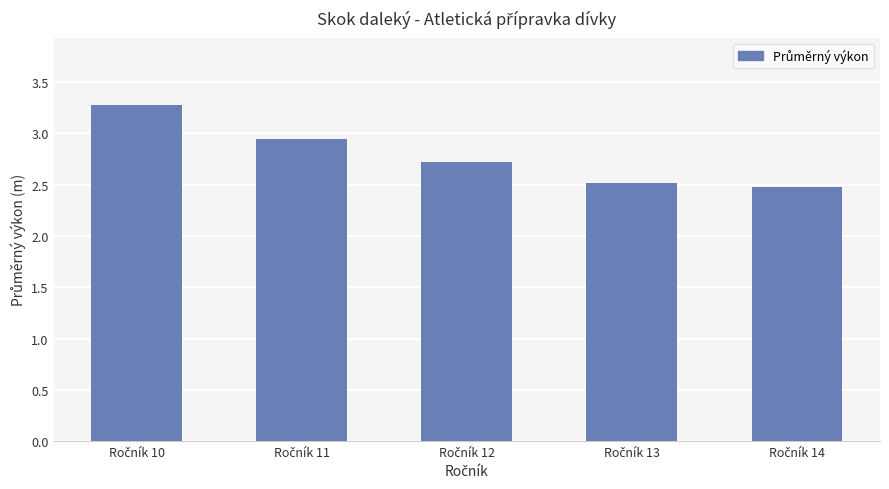

What is the greatest value displayed?

3.3